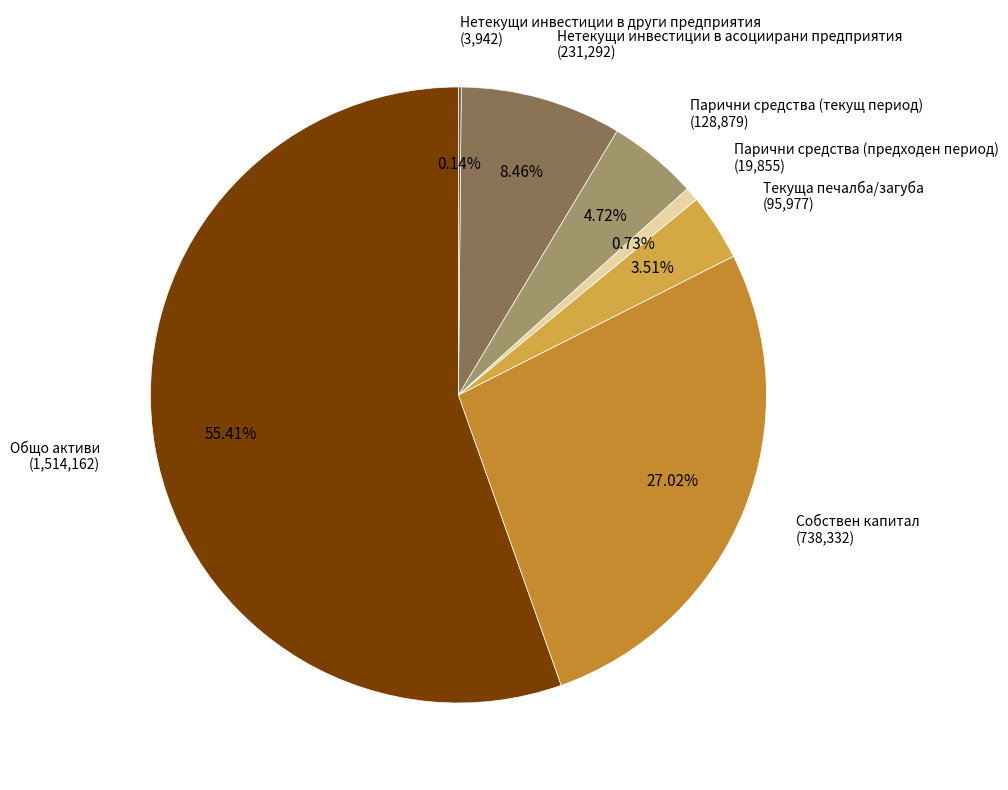

Which has a higher value, Нетекущи инвестиции в асоциирани предприятия (231,292) or Собствен капитал (738,332)?

Собствен капитал (738,332)